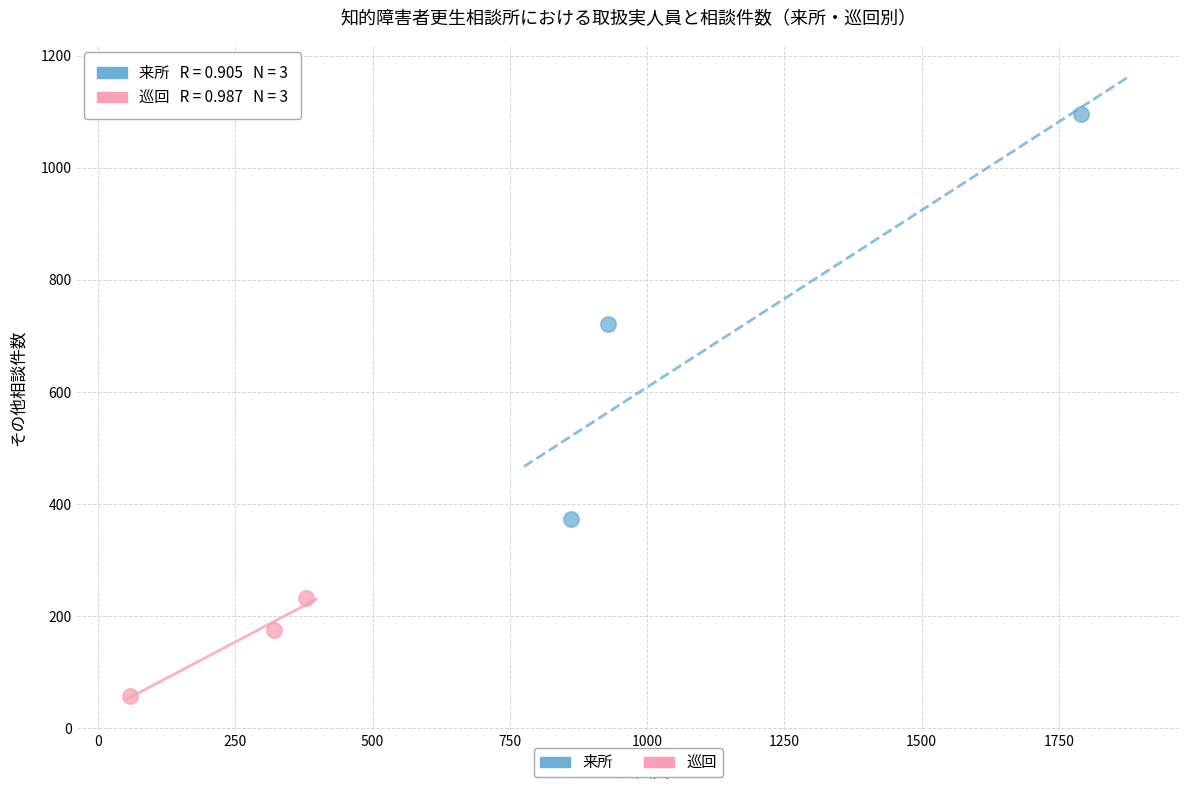

What are all the series names shown in the legend?

来所, 巡回